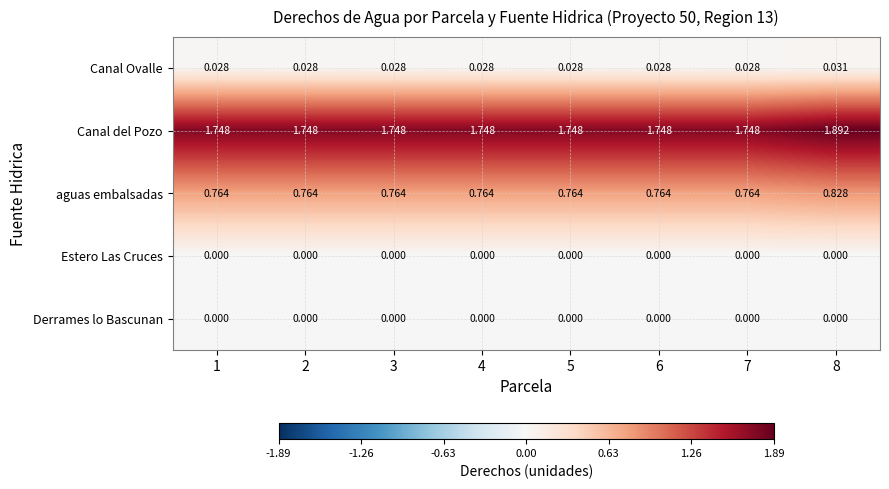

Which series changed the most between 5 and 8?

Canal del Pozo